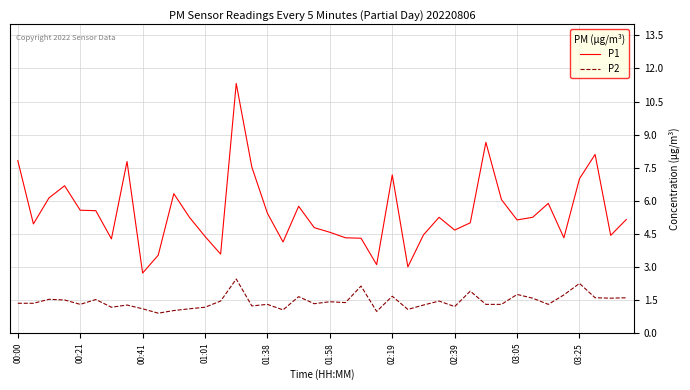

True or false: P2 and P1 cross at least once.

False